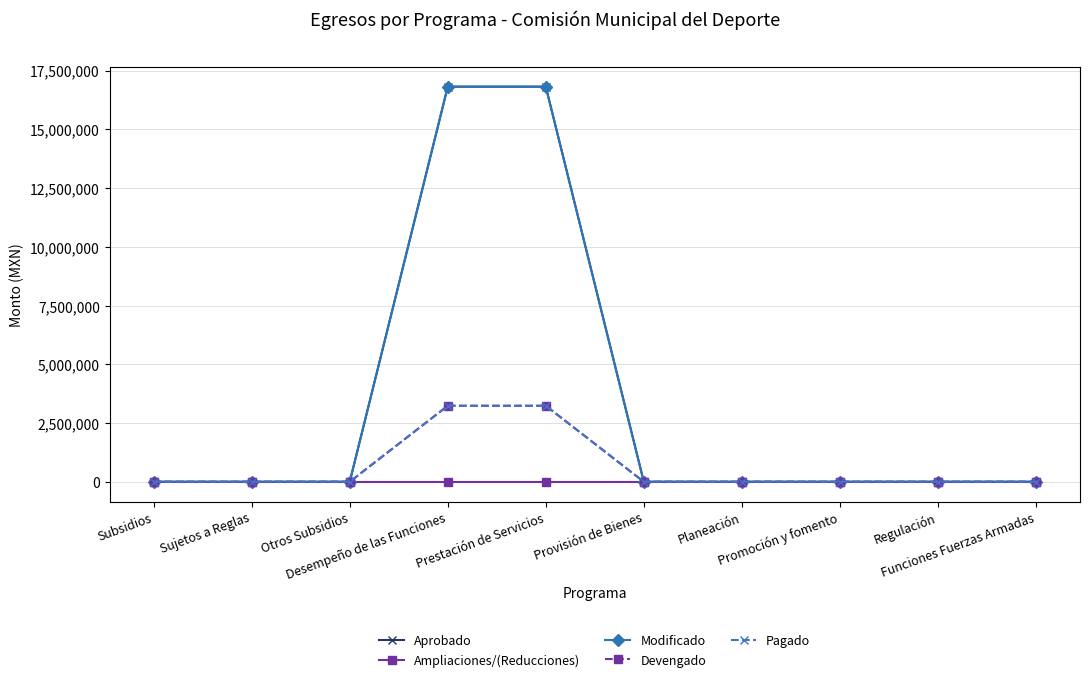

Reading right to left, extract all data points from this chart.

Aprobado: Funciones Fuerzas Armadas=0.0	Regulación=0.0	Promoción y fomento=0.0	Planeación=0.0	Provisión de Bienes=0.0	Prestación de Servicios=16812647.1	Desempeño de las Funciones=16812647.1	Otros Subsidios=0.0	Sujetos a Reglas=0.0	Subsidios=0.0
Ampliaciones/(Reducciones): Funciones Fuerzas Armadas=0.0	Regulación=0.0	Promoción y fomento=0.0	Planeación=0.0	Provisión de Bienes=0.0	Prestación de Servicios=0.0	Desempeño de las Funciones=0.0	Otros Subsidios=0.0	Sujetos a Reglas=0.0	Subsidios=0.0
Modificado: Funciones Fuerzas Armadas=0.0	Regulación=0.0	Promoción y fomento=0.0	Planeación=0.0	Provisión de Bienes=0.0	Prestación de Servicios=16812647.1	Desempeño de las Funciones=16812647.1	Otros Subsidios=0.0	Sujetos a Reglas=0.0	Subsidios=0.0
Devengado: Funciones Fuerzas Armadas=0.0	Regulación=0.0	Promoción y fomento=0.0	Planeación=0.0	Provisión de Bienes=0.0	Prestación de Servicios=3234567.9	Desempeño de las Funciones=3234567.9	Otros Subsidios=0.0	Sujetos a Reglas=0.0	Subsidios=0.0
Pagado: Funciones Fuerzas Armadas=0.0	Regulación=0.0	Promoción y fomento=0.0	Planeación=0.0	Provisión de Bienes=0.0	Prestación de Servicios=3234567.9	Desempeño de las Funciones=3234567.9	Otros Subsidios=0.0	Sujetos a Reglas=0.0	Subsidios=0.0